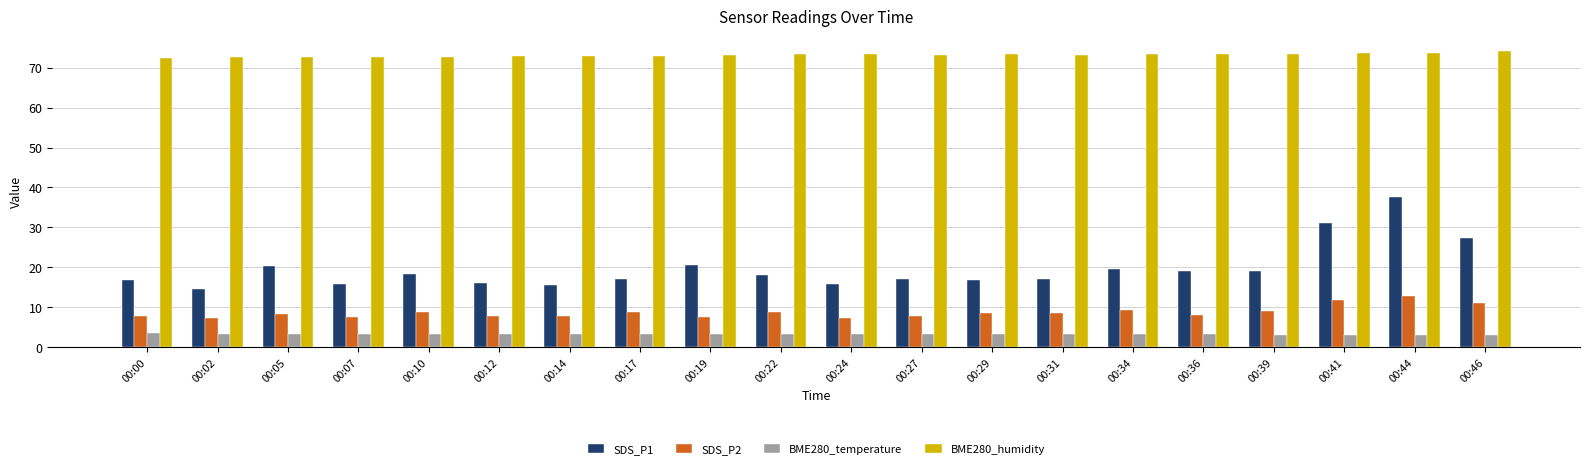

How many bars are there in total?

80